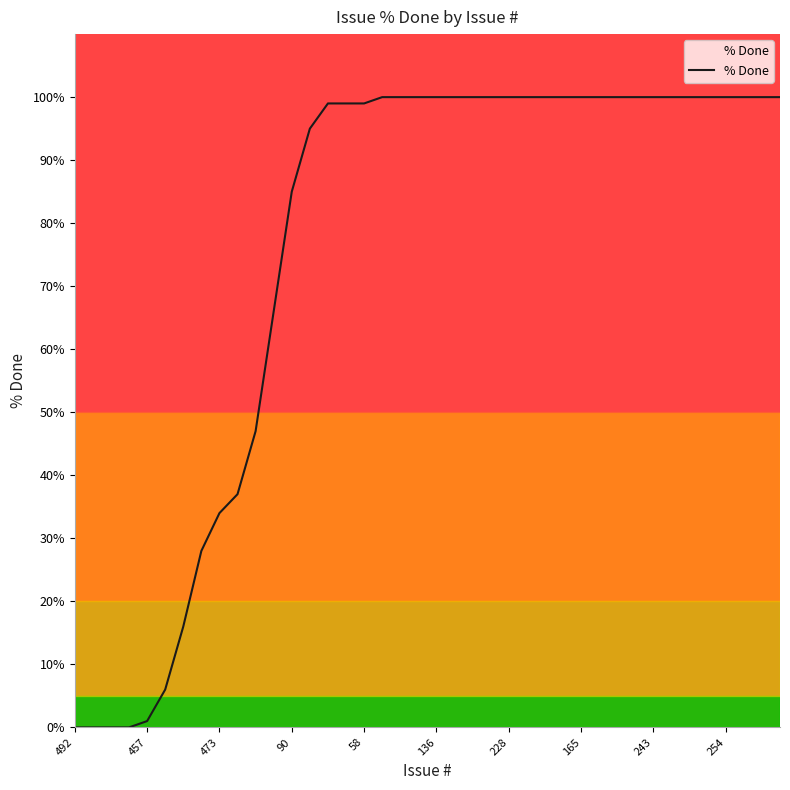

What is the sum of all values?

3012